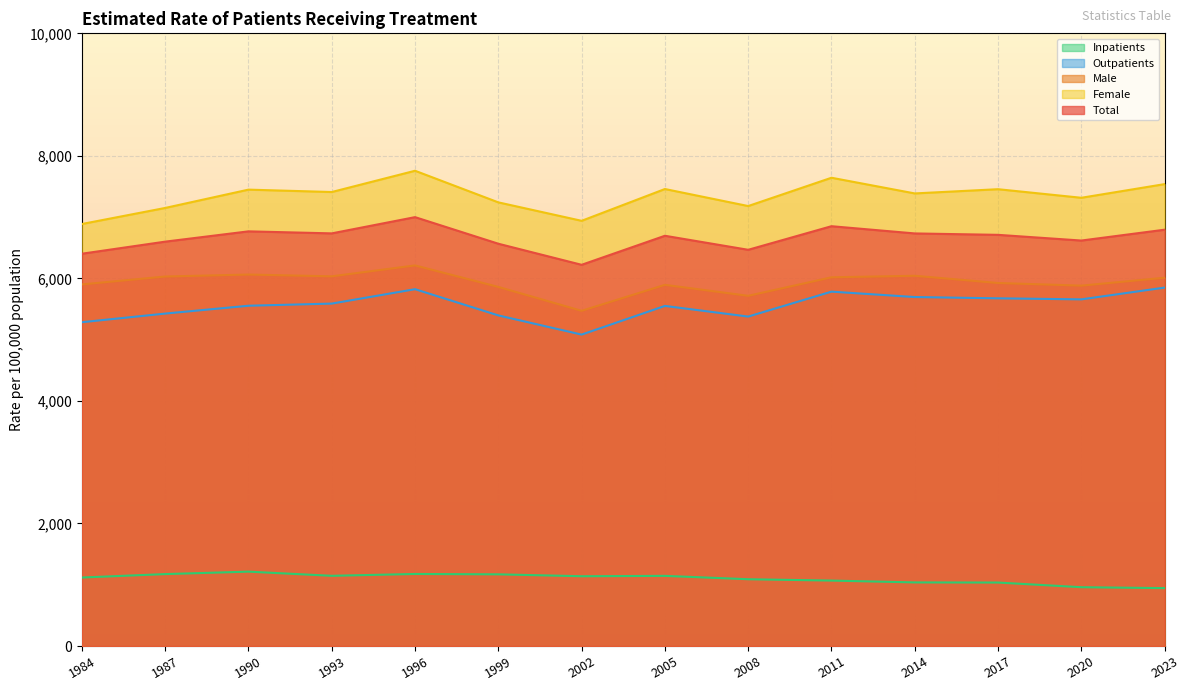

Does the chart display data point markers on the line(s)?

No